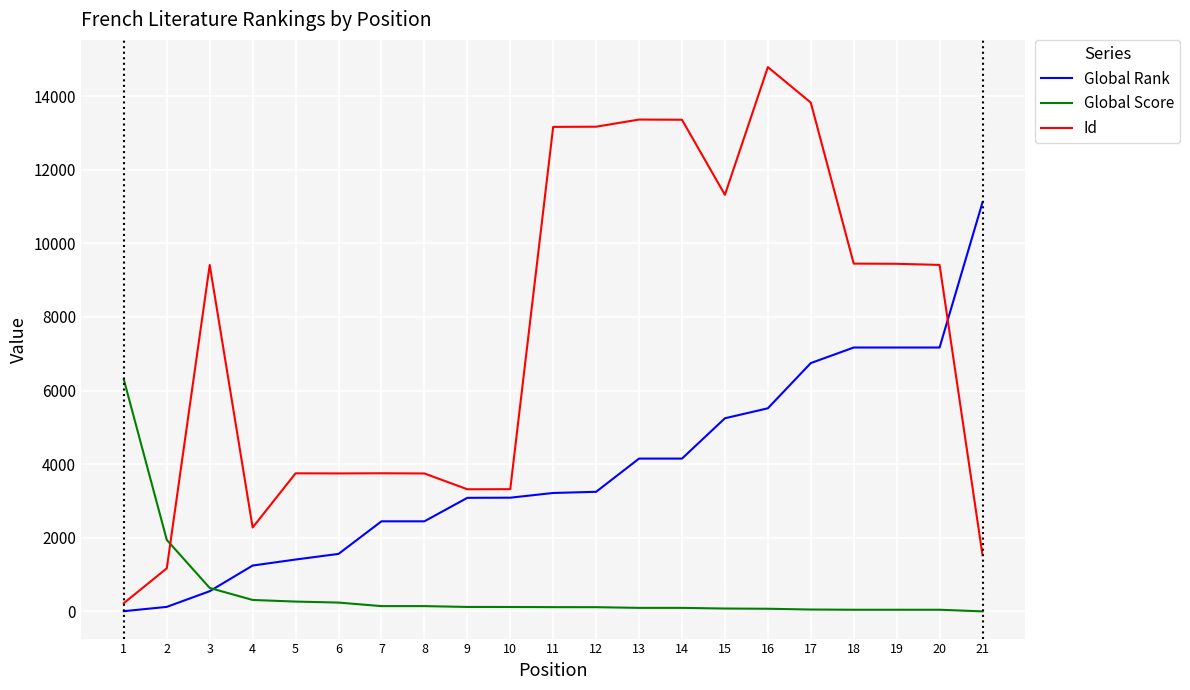

True or false: Global Score and Global Rank cross at least once.

True